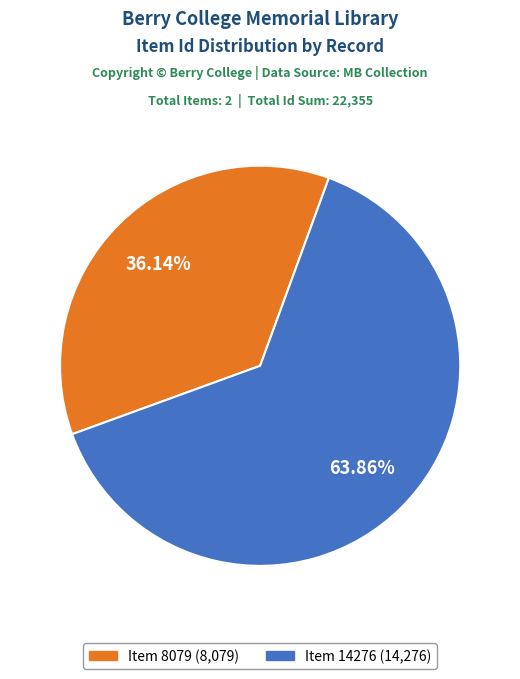

Approximately how many times larger is the value at Item 14276 compared to Item 8079?

1.8